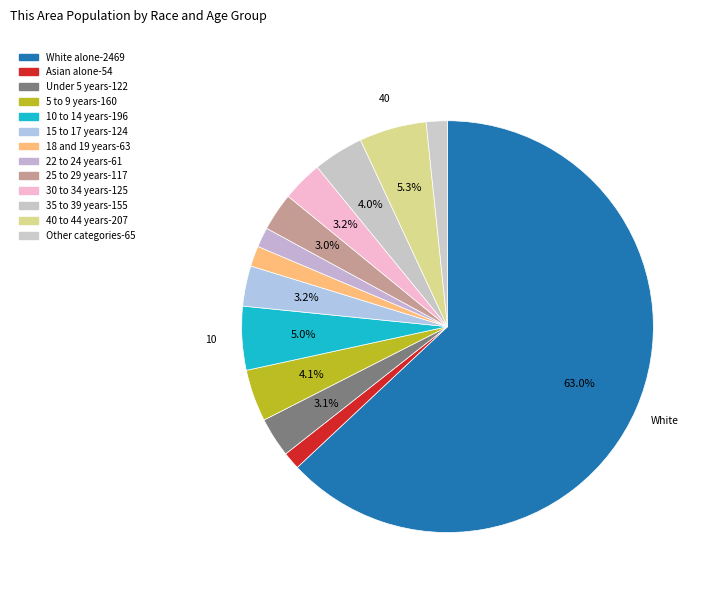

How many slices are in this pie chart?

13